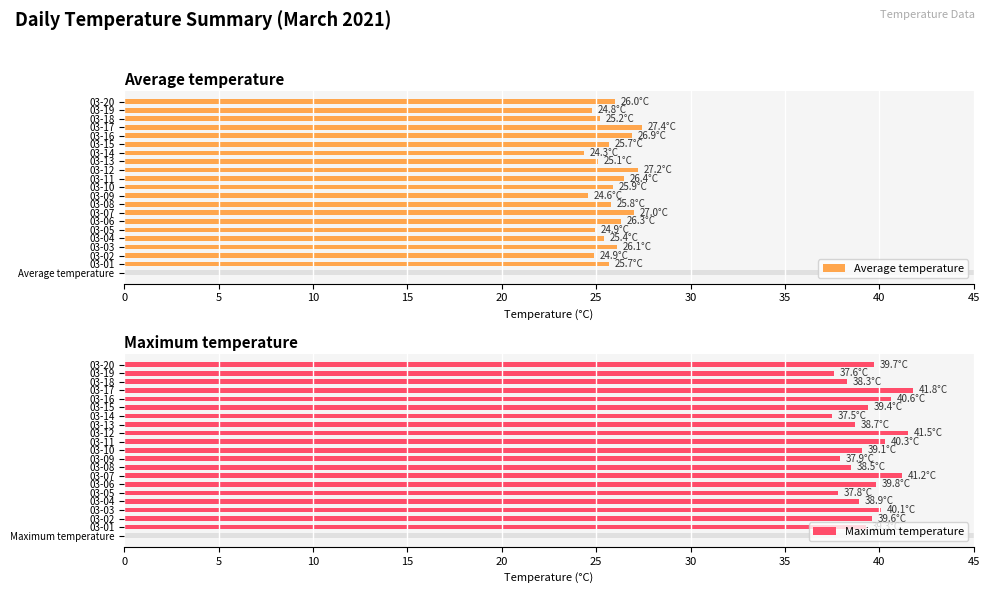

What are all the series names shown in the legend?

Average temperature, Maximum temperature